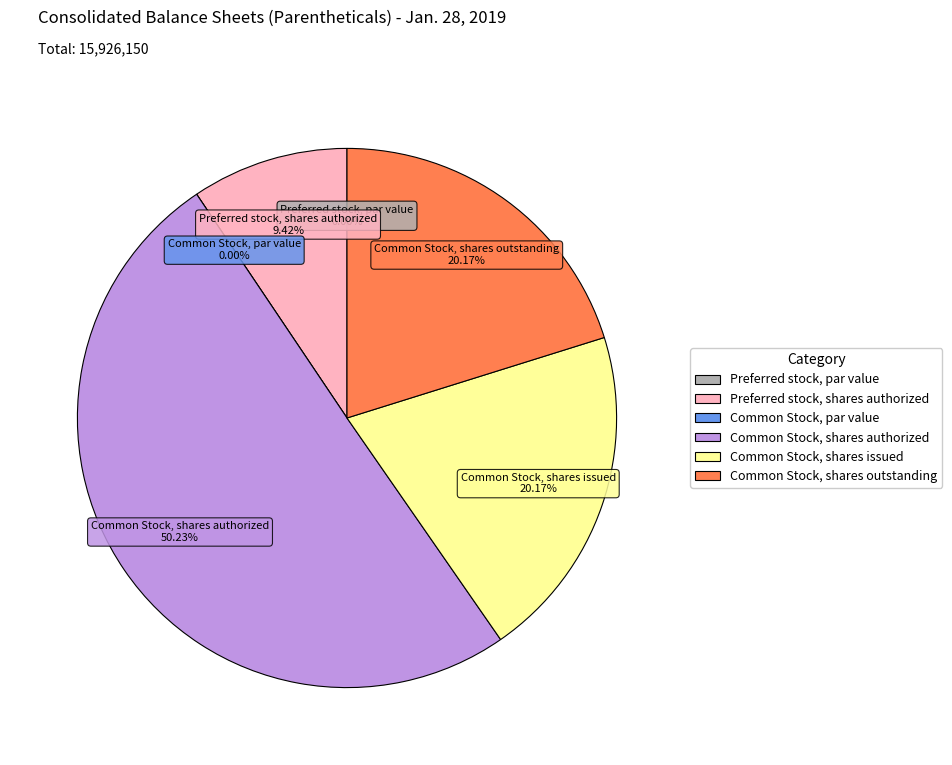

Is the sum of Preferred stock, shares issued and Common Stock, shares authorized greater than half?

Yes